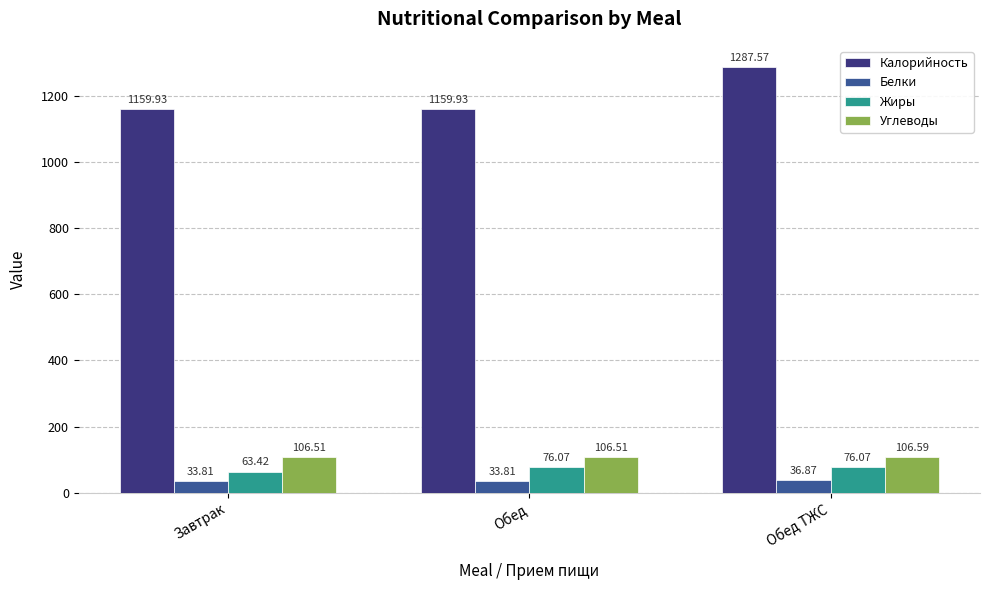

Which series changed the most between Обед and Обед ТЖС?

Калорийность